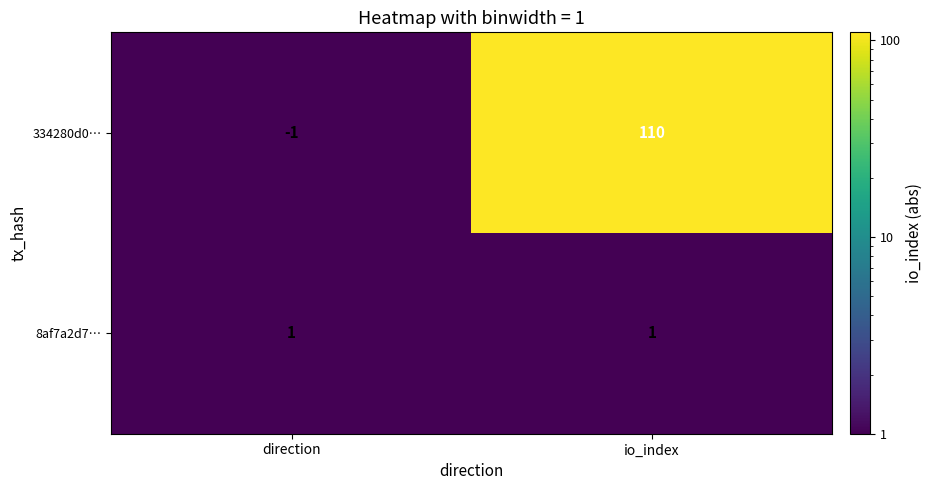

What is the maximum value shown in the chart?

110